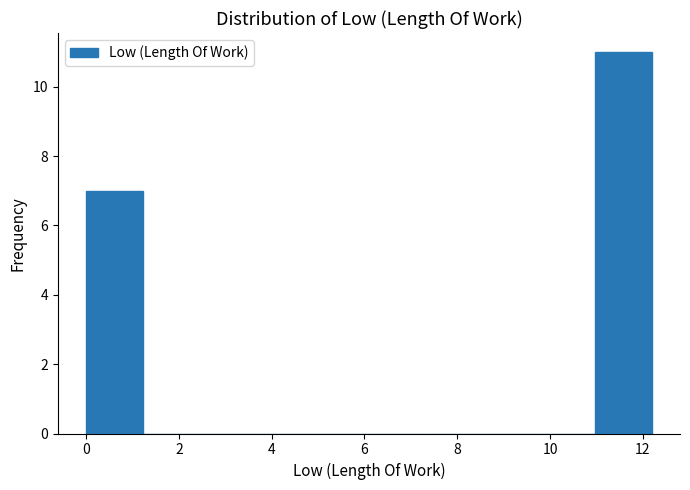

Reading left to right, transcribe this chart: for each bar, give the range it covers on the x-axis and its height. Neither the bar edges nor the heights are printed on the chart, so give them approximately, as read against the axes.

0.0 to 1.2: 7
1.2 to 2.4: 0
2.4 to 3.6: 0
3.6 to 4.8: 0
4.8 to 6.0: 0
6.0 to 7.4: 0
7.4 to 8.6: 0
8.6 to 9.8: 0
9.8 to 11.0: 0
11.0 to 12.2: 11